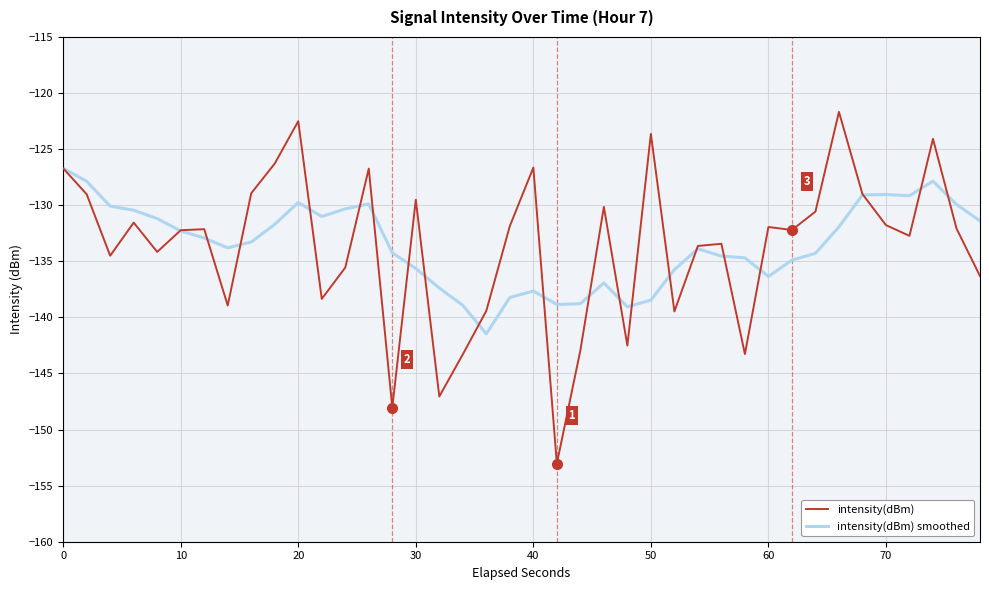

What is the lowest value of the intensity(dBm) smoothed series?

-141.5